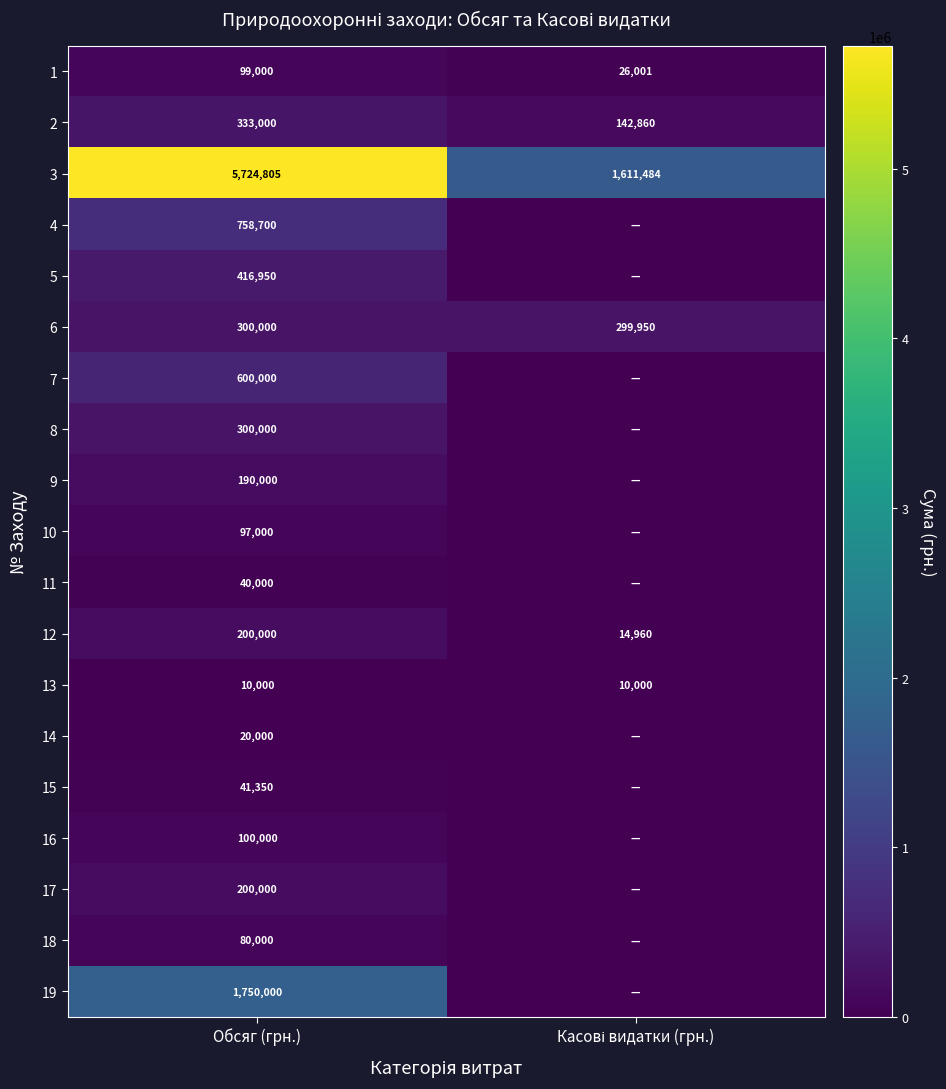

Count the number of data series in this chart.

19